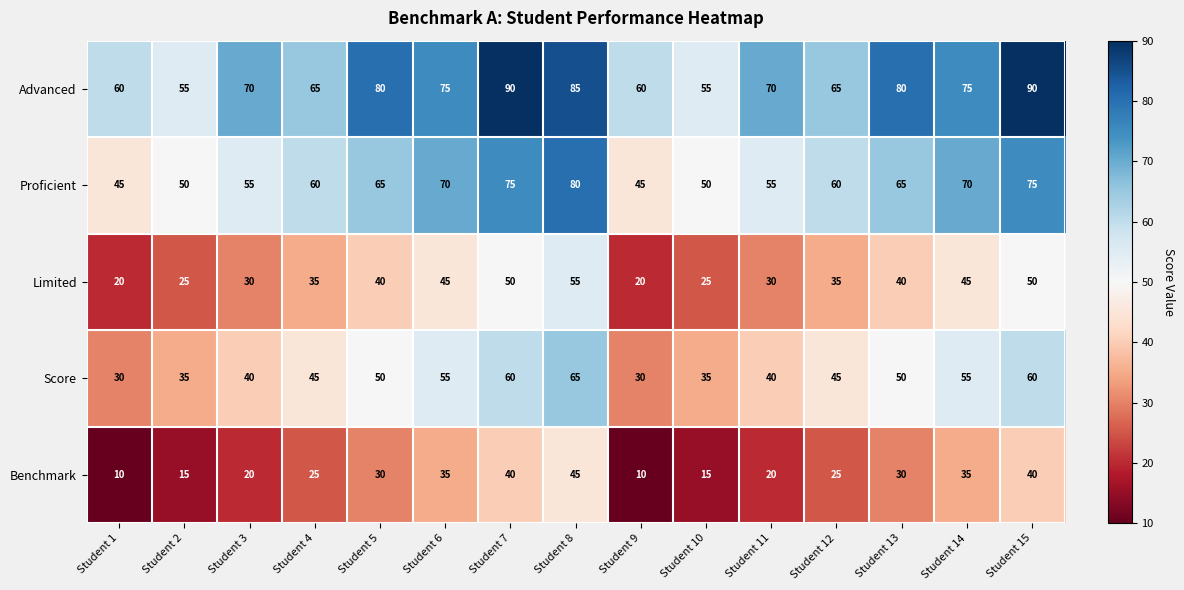

Read the Score value at Student 1.

30